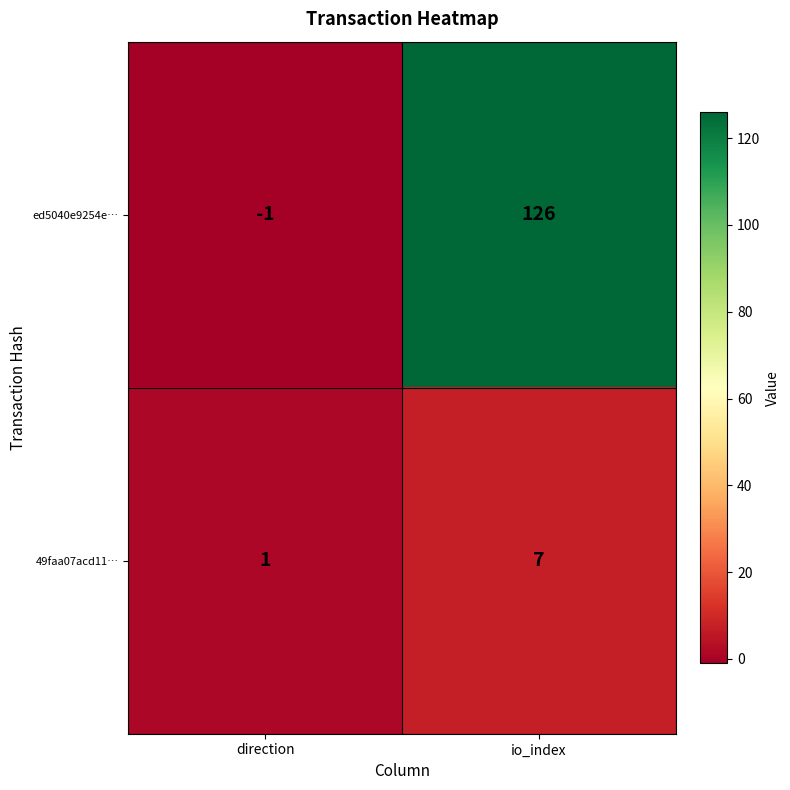

List the series in order of their overall mean, highest first.

ed5040e9254e…, 49faa07acd11…